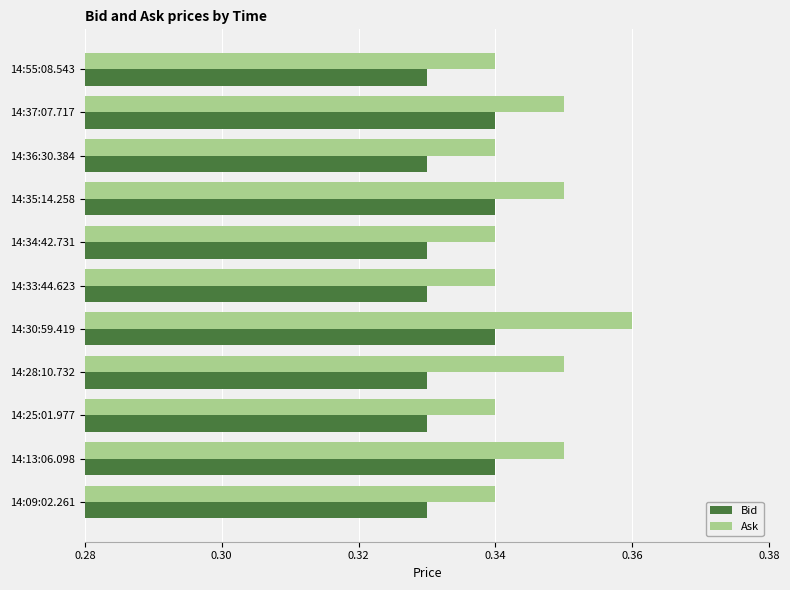

Which label corresponds to the largest value in the chart?

14:30:59.419